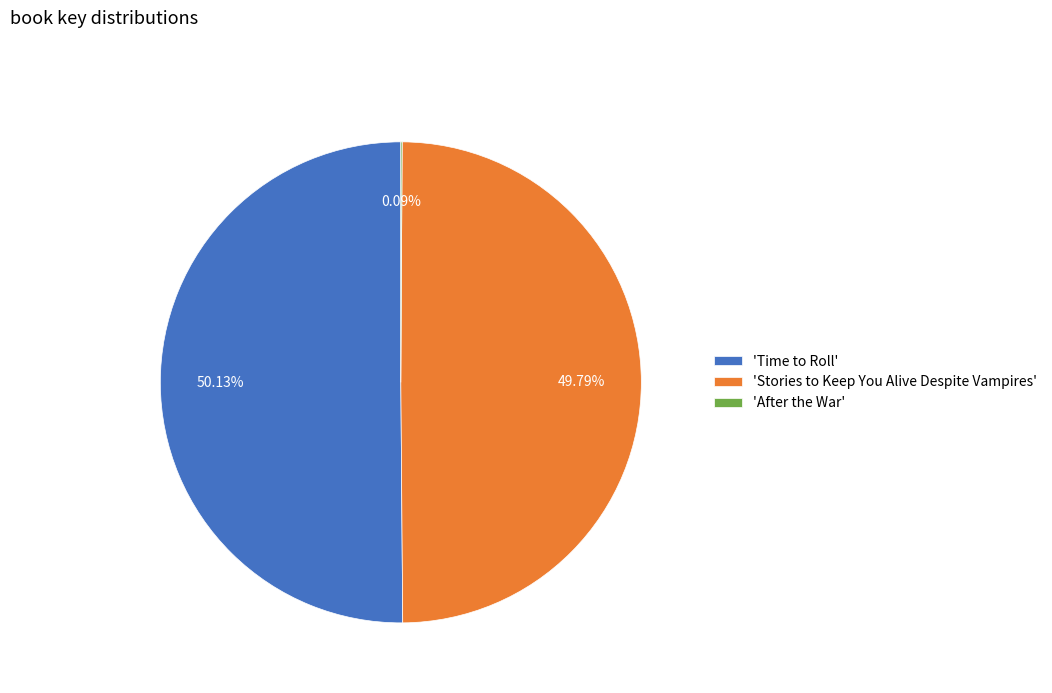

To the nearest percent, what is the average slice percentage?

33%